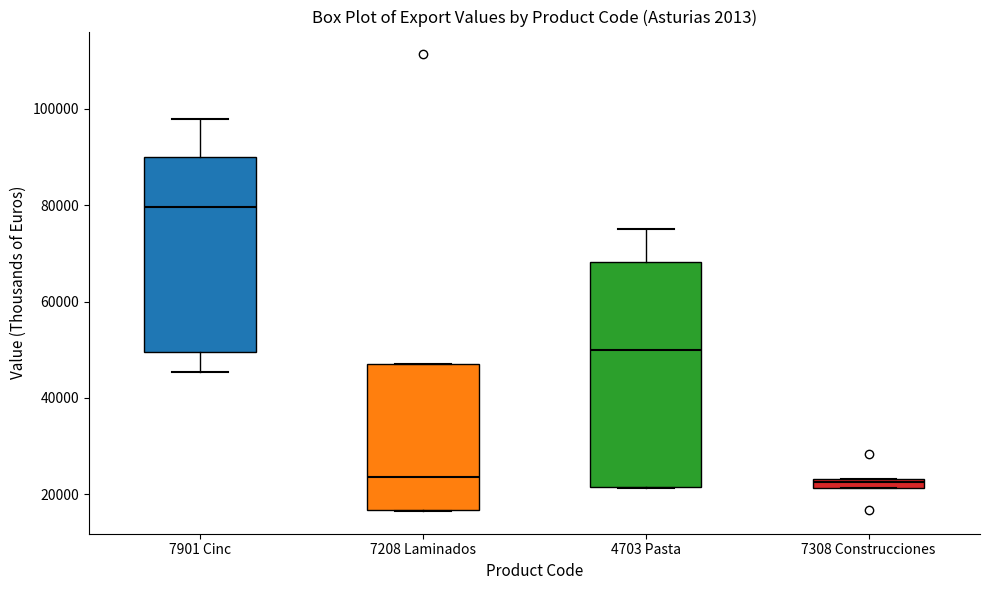

Where does the median line of the box for 4703 Pasta sit on the y-axis? The values are not printed on the chart, so give them approximately, as read against the axis.

50000